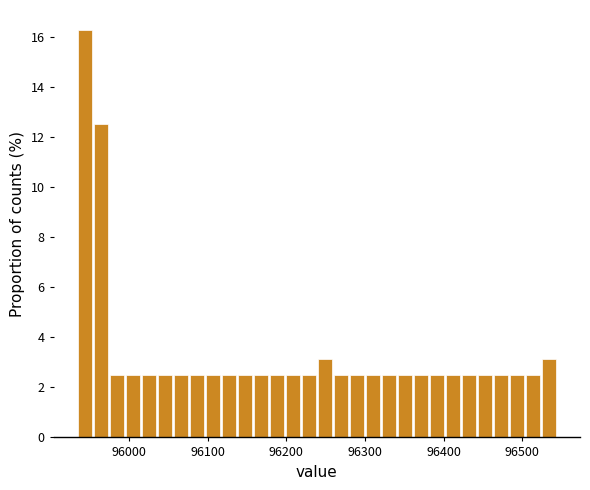

Read against the x-axis, roughly where is the centre of the tallest bar?

95940